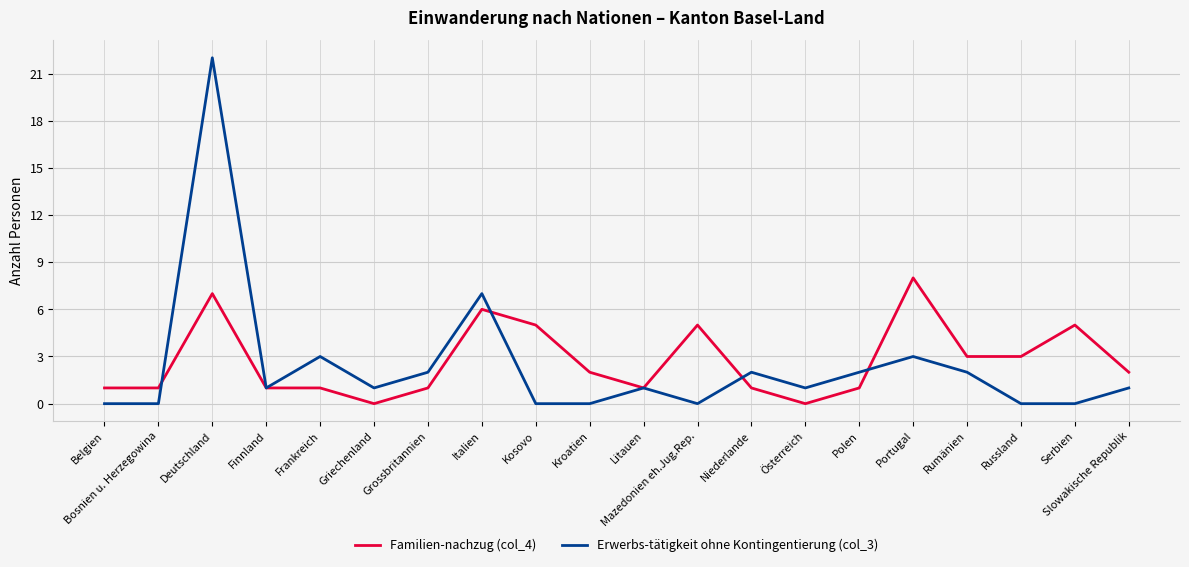

Reading right to left, what are all the values shown in this chart?

Familien-nachzug (col_4): Slowakische Republik=2	Serbien=5	Russland=3	Rumänien=3	Portugal=8	Polen=1	Österreich=0	Niederlande=1	Mazedonien eh.Jug.Rep.=5	Litauen=1	Kroatien=2	Kosovo=5	Italien=6	Grossbritannien=1	Griechenland=0	Frankreich=1	Finnland=1	Deutschland=7	Bosnien u. Herzegowina=1	Belgien=1
Erwerbs-tätigkeit ohne Kontingentierung (col_3): Slowakische Republik=1	Serbien=0	Russland=0	Rumänien=2	Portugal=3	Polen=2	Österreich=1	Niederlande=2	Mazedonien eh.Jug.Rep.=0	Litauen=1	Kroatien=0	Kosovo=0	Italien=7	Grossbritannien=2	Griechenland=1	Frankreich=3	Finnland=1	Deutschland=22	Bosnien u. Herzegowina=0	Belgien=0